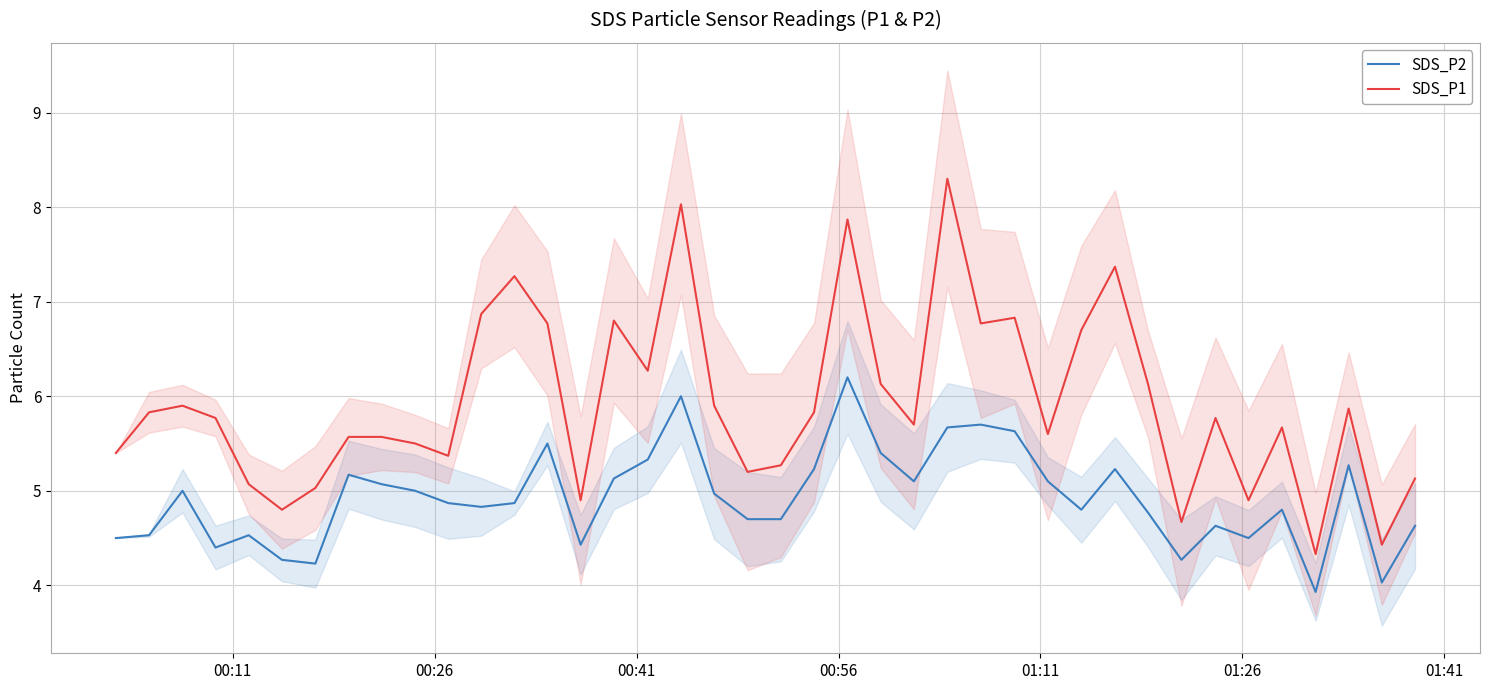

True or false: SDS_P1 and SDS_P2 cross at least once.

False